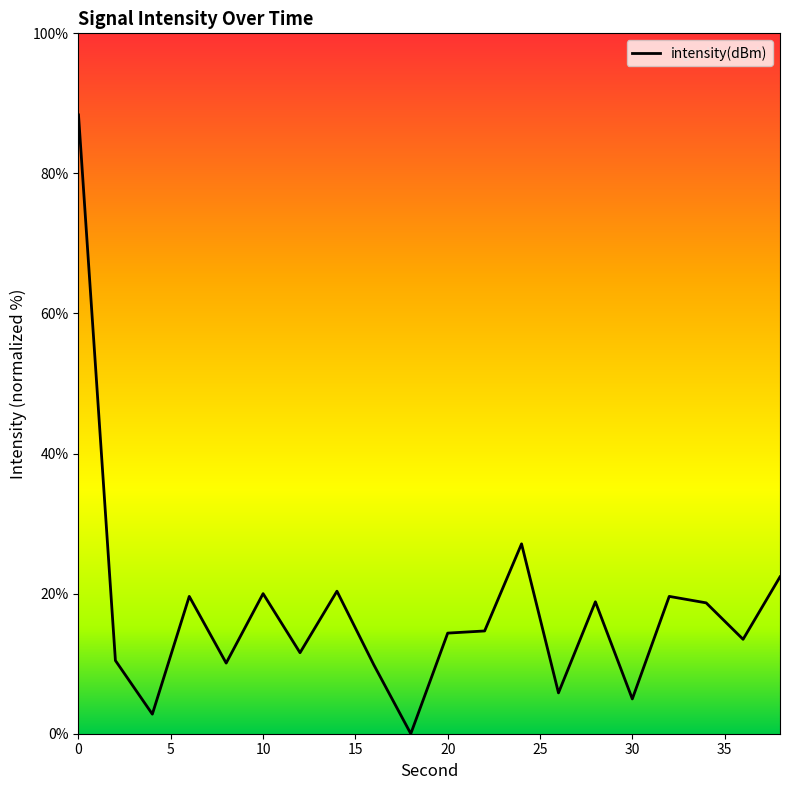

Rank the categories by value from highest to lowest.

0, 24, 38, 14, 10, 32, 6, 28, 34, 22, 20, 36, 12, 2, 8, 16, 26, 30, 4, 18